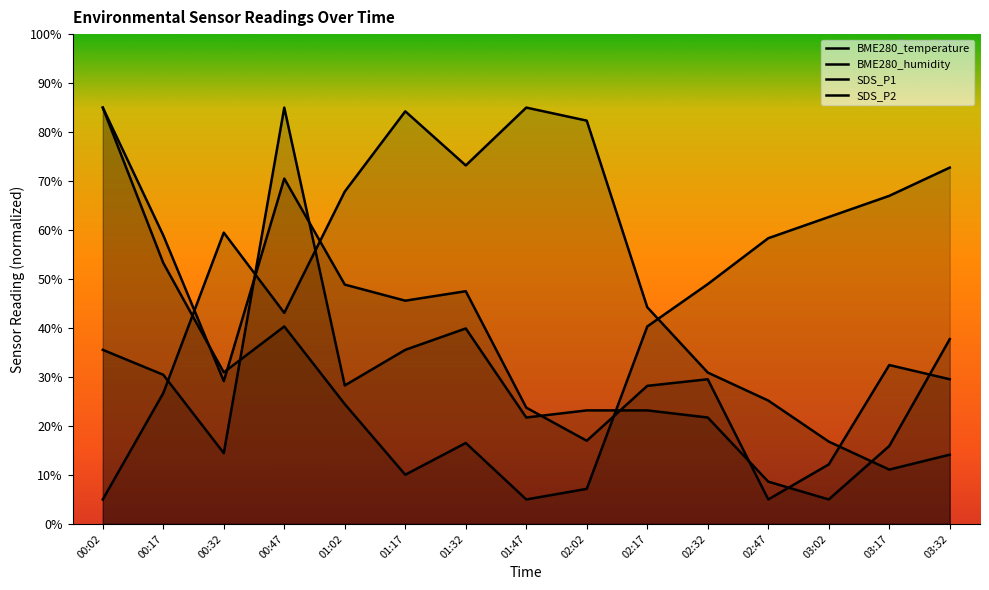

Reading left to right, what are all the values shown in this chart?

BME280_temperature: 85.0	53.3	30.9	40.3	24.5	10.0	16.5	5.0	7.2	40.3	49.0	58.3	62.7	67.0	72.7
BME280_humidity: 5.0	26.7	59.5	43.1	67.9	84.2	73.2	85.0	82.3	44.2	30.9	25.2	16.8	11.1	14.1
SDS_P1: 85.0	58.9	29.2	70.5	48.9	45.6	47.5	23.7	17.0	28.2	29.5	5.0	12.1	32.4	29.5
SDS_P2: 35.5	30.5	14.5	85.0	28.3	35.5	39.9	21.7	23.2	23.2	21.7	8.6	5.0	15.9	37.7